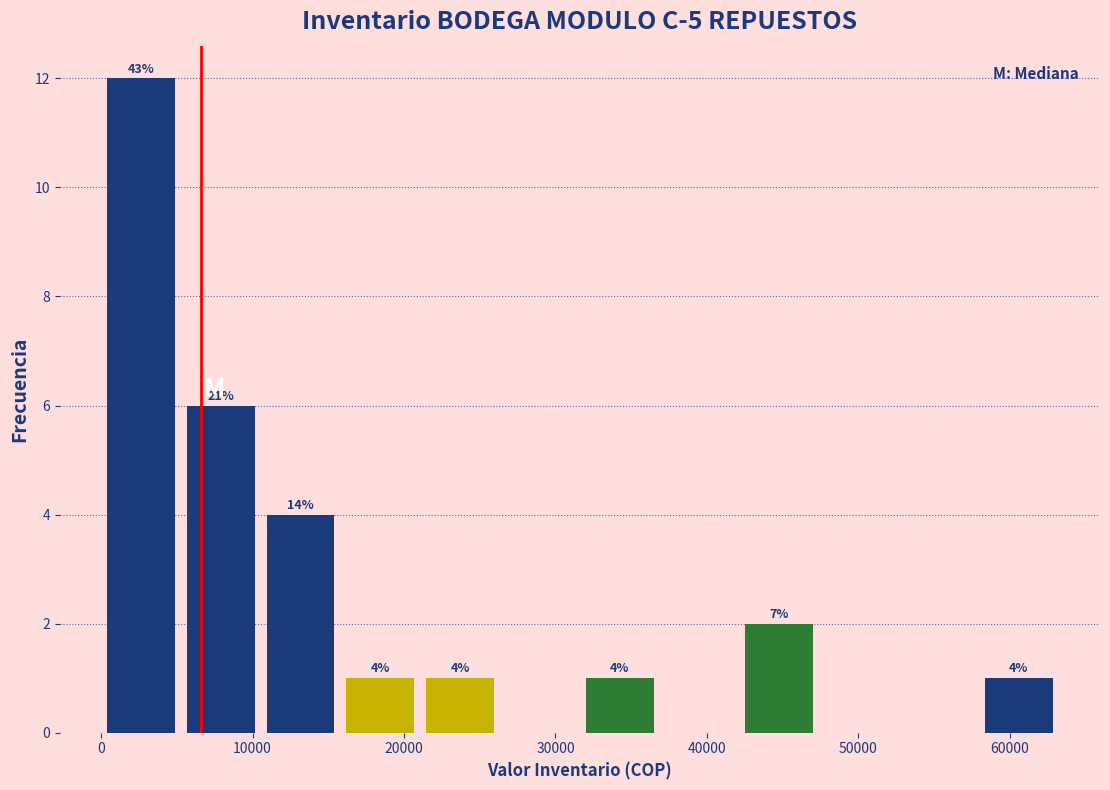

Over which range of the x-axis is the bar tallest?

0 to 5000